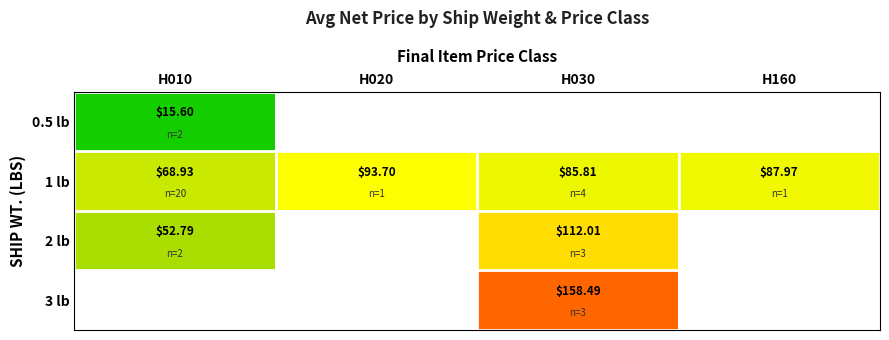

At H020, list the series in order from smallest to largest.

0.5 lb, 2 lb, 3 lb, 1 lb